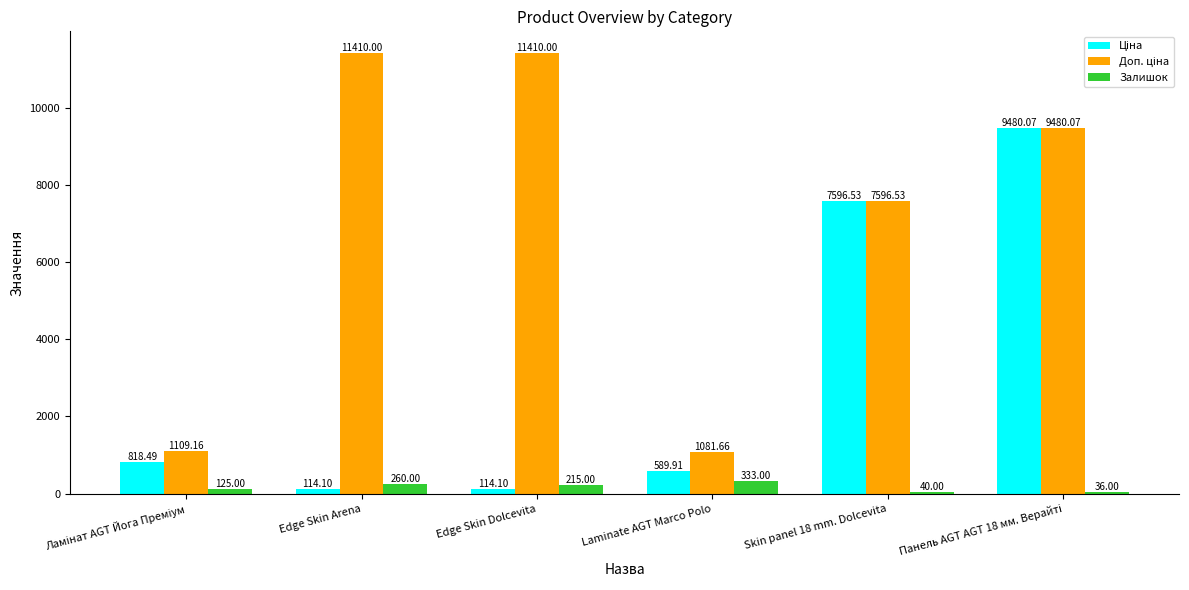

At how many categories does at least one series exceed 4253?

4